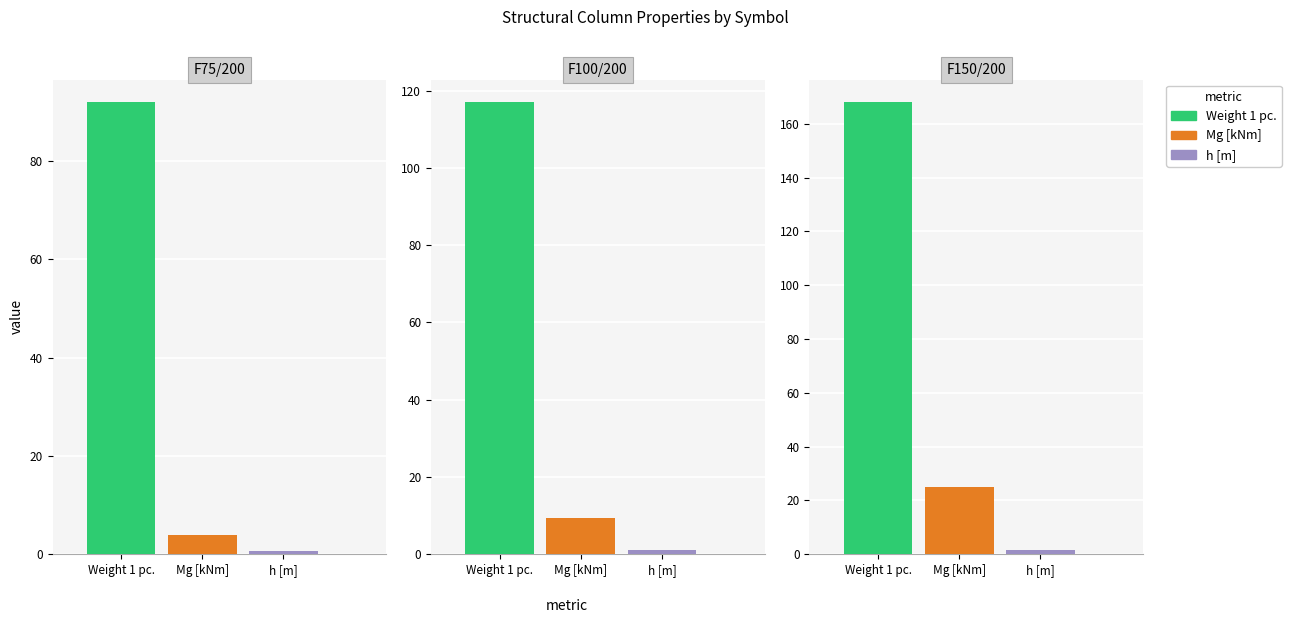

Which category has the lowest value across all series?

F75/200